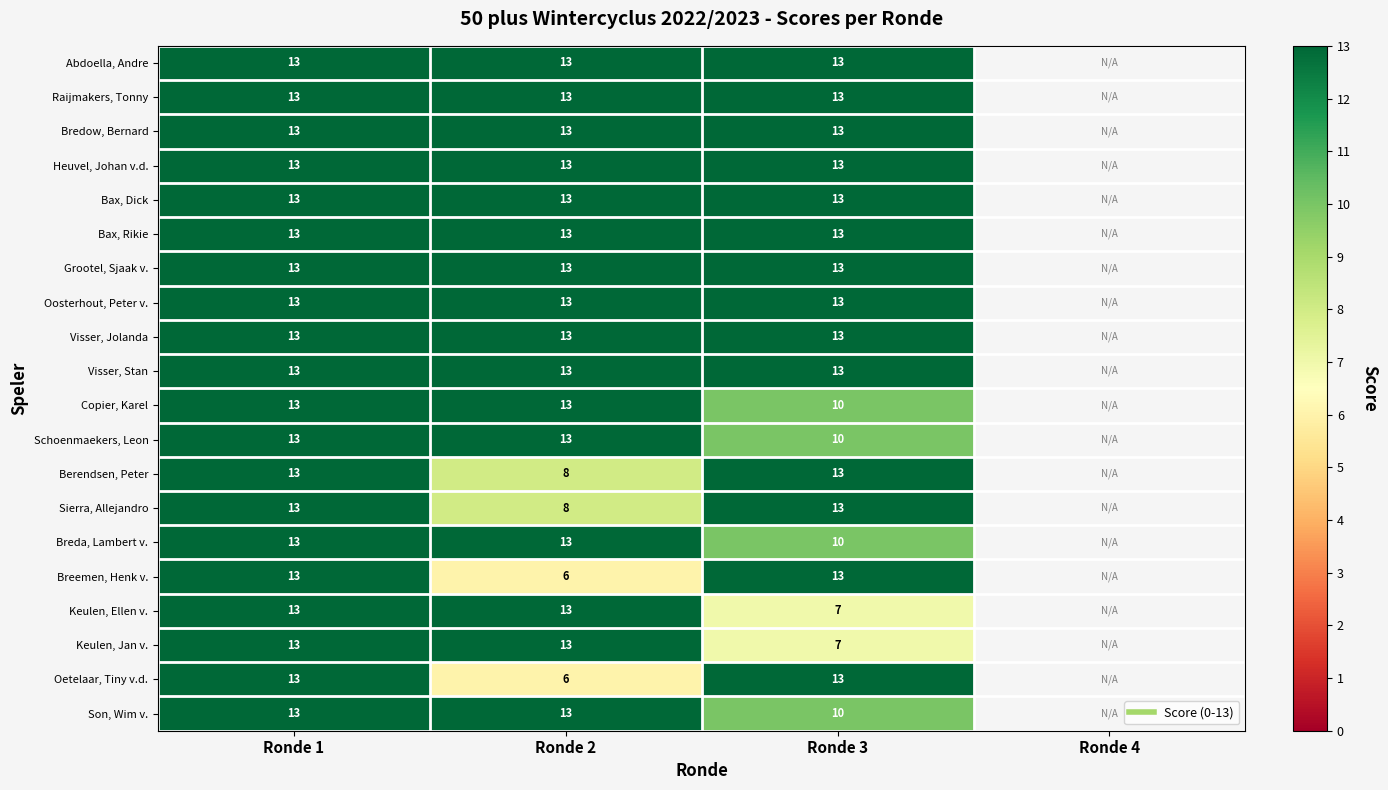

At which category is the sum across all series the highest?

Ronde 1